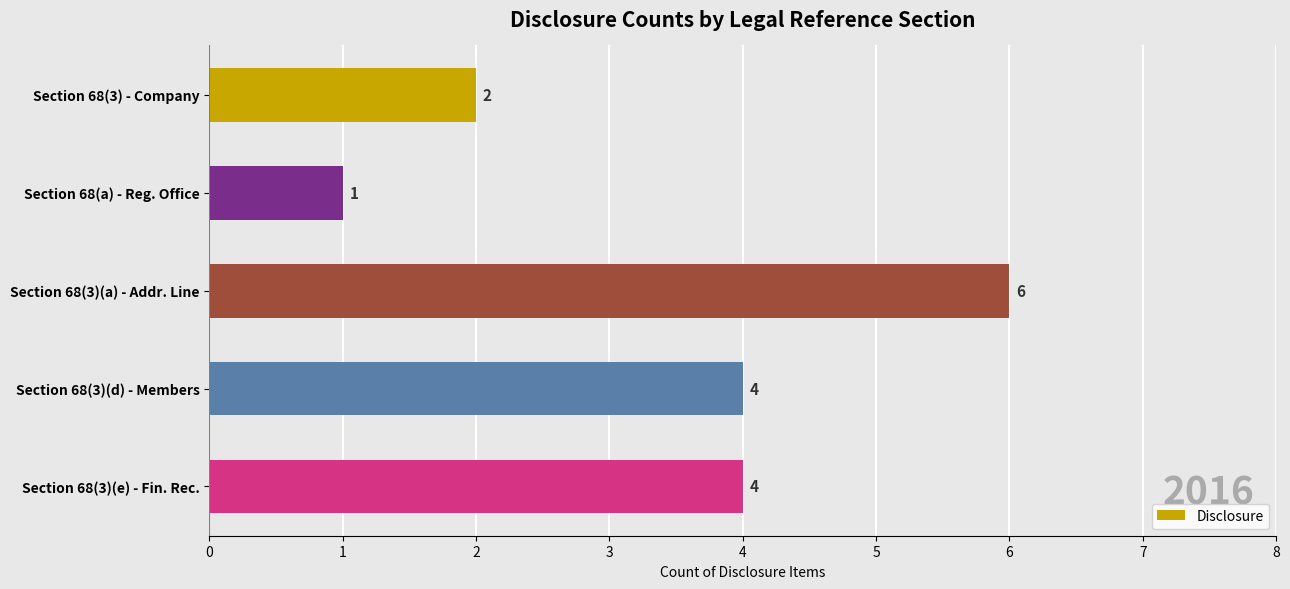

Which label corresponds to the smallest value in the chart?

Section 68(a) - Reg. Office